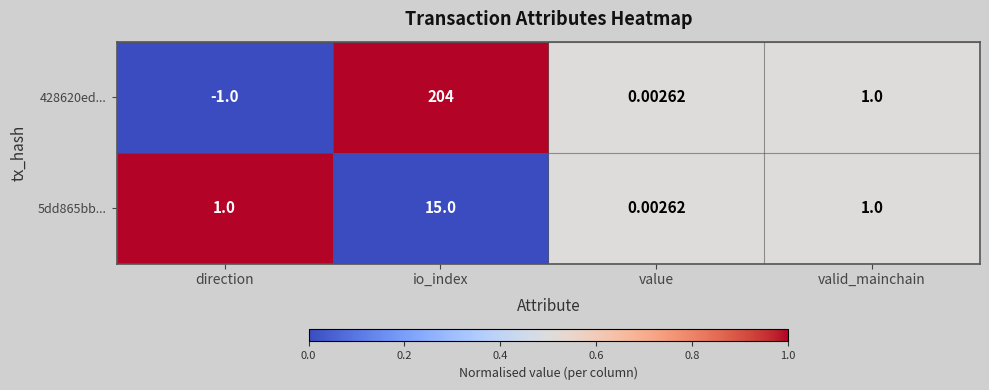

What is the total value across all series at io_index?

219.0